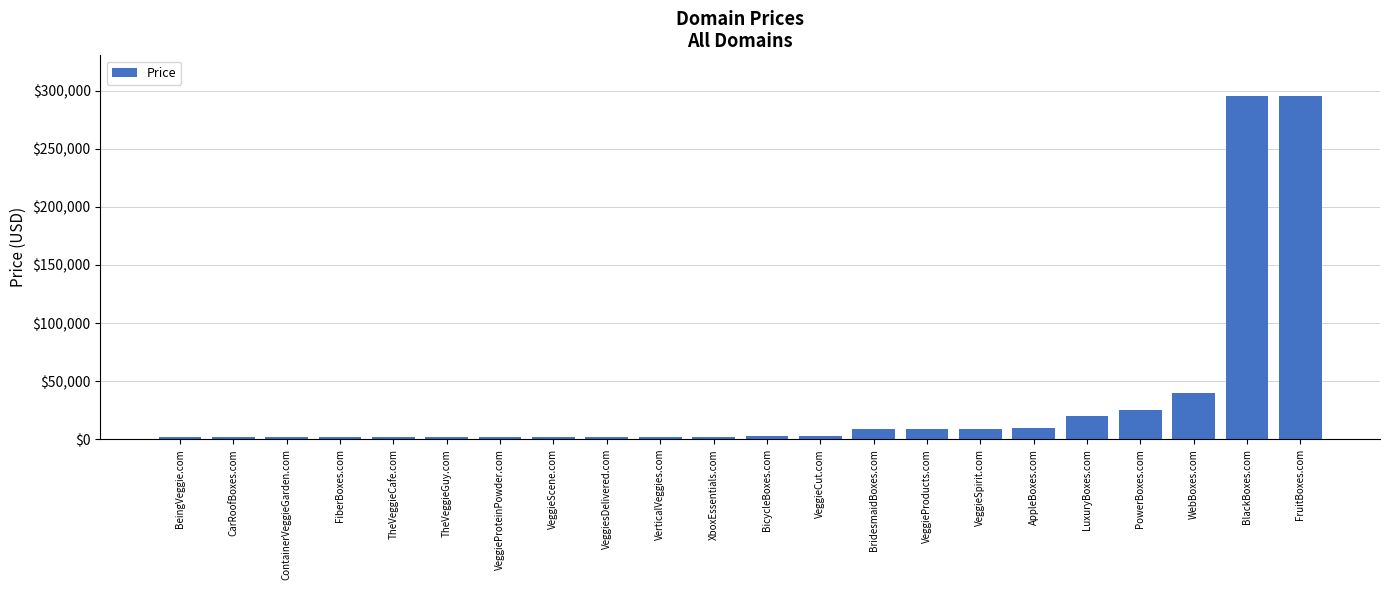

What is the label of the 7th bar from the left?

VeggieProteinPowder.com